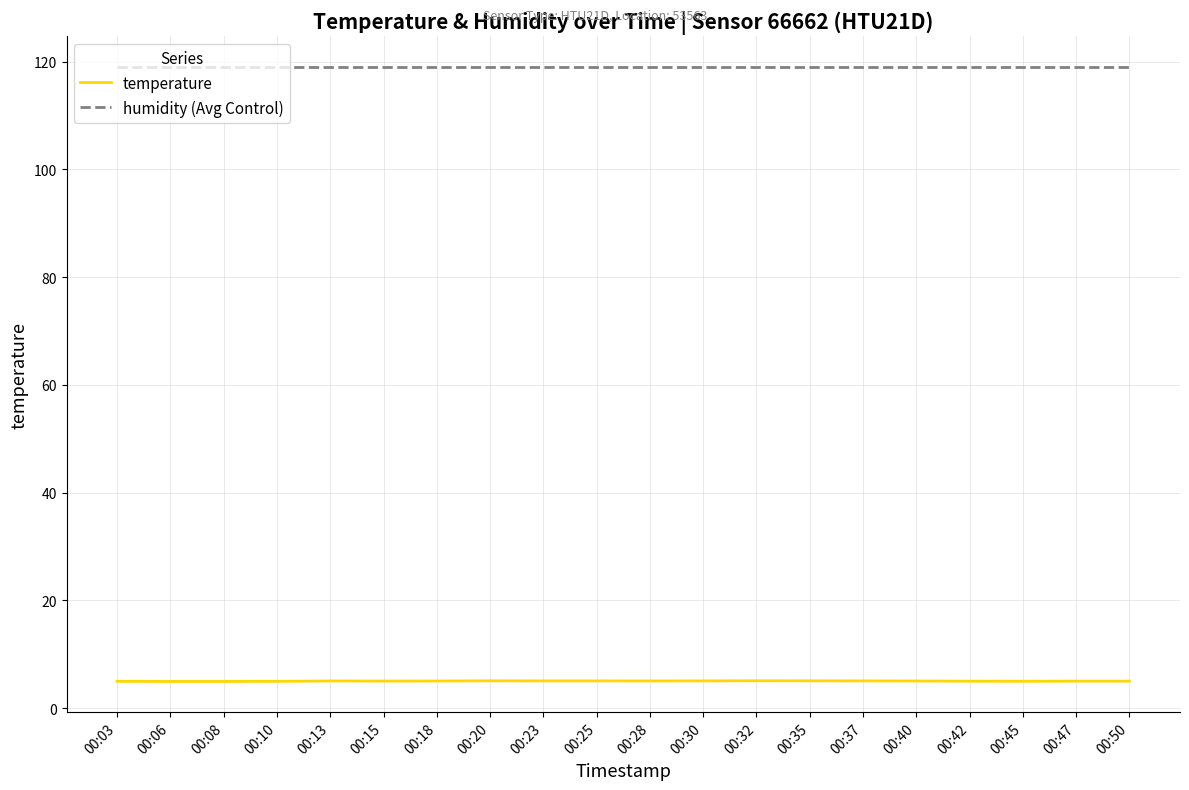

Does the chart display data point markers on the line(s)?

No